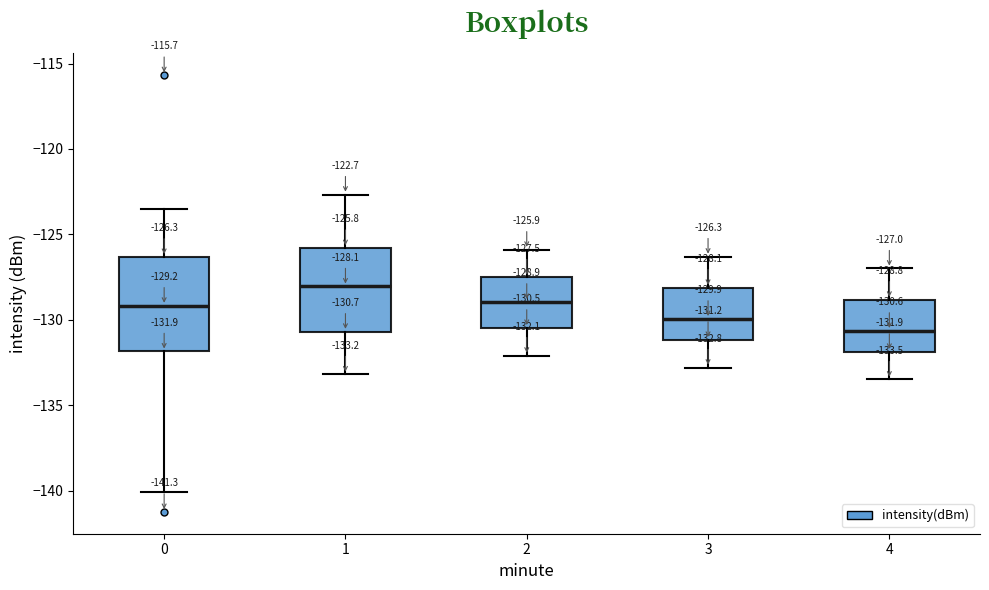

Comparing the boxes themselves (not the whiskers), which one is the tallest?

0